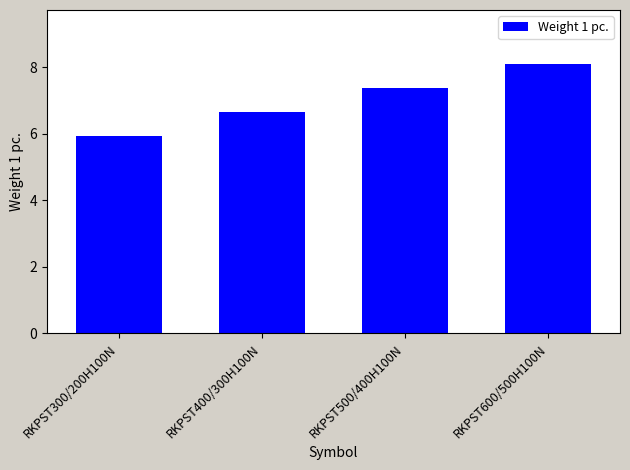

What is the sum of the values at RKPST400/300H100N and RKPST500/400H100N?

14.0